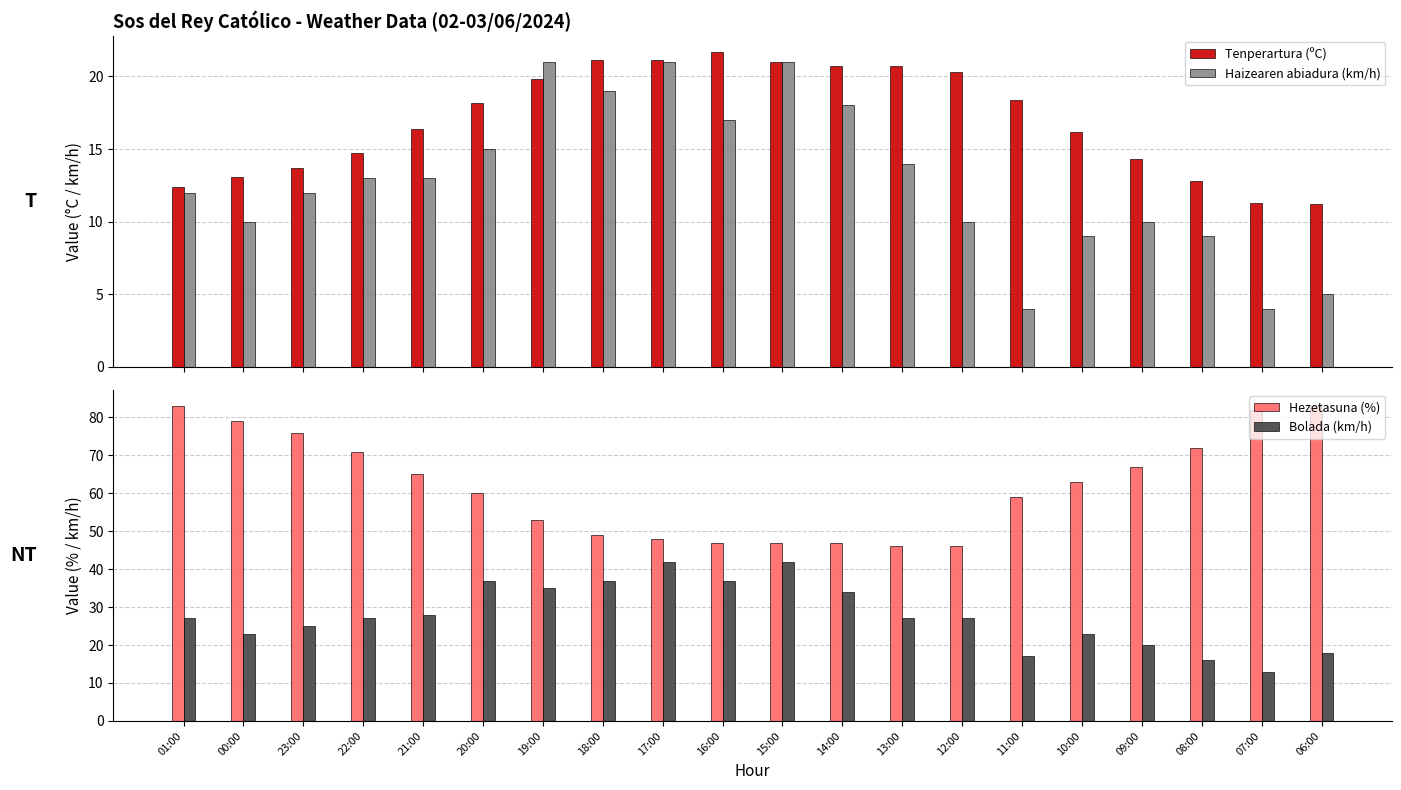

How many bars are there in total?

80